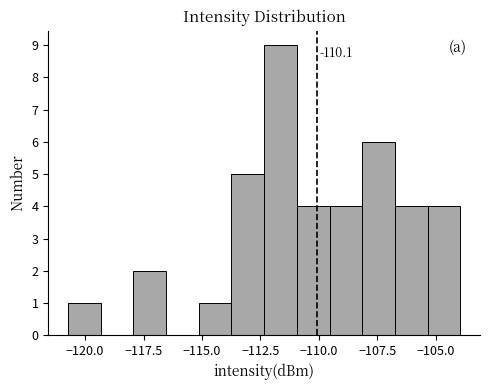

Around what value on the x-axis is the tallest bar? Give the approximate position of its centre, as read against the axis.

-111.5